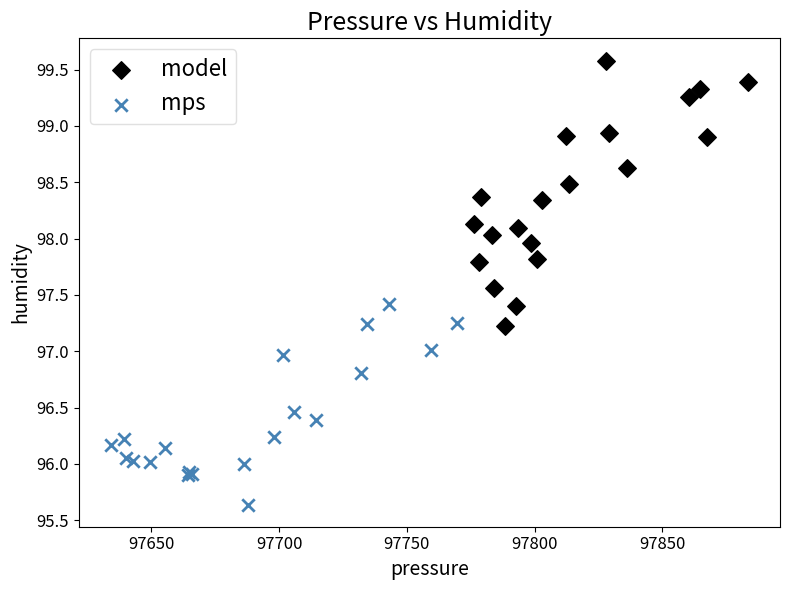

Which series reaches the minimum Y coordinate?

mps